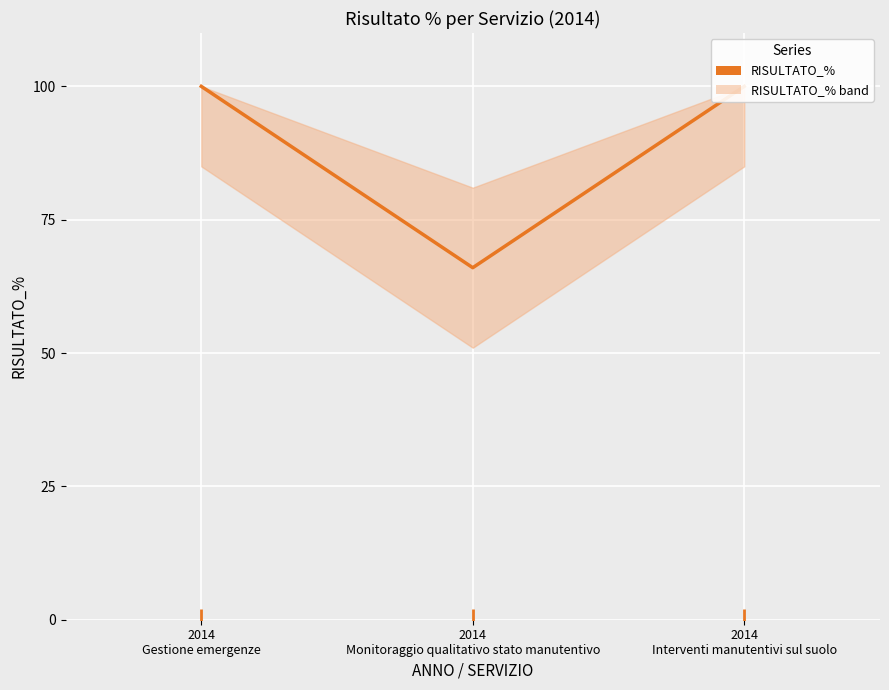

Reading left to right, list all the values displayed in this chart.

2014
Gestione emergenze=100	2014
Monitoraggio qualitativo stato manutentivo=66	2014
Interventi manutentivi sul suolo=100